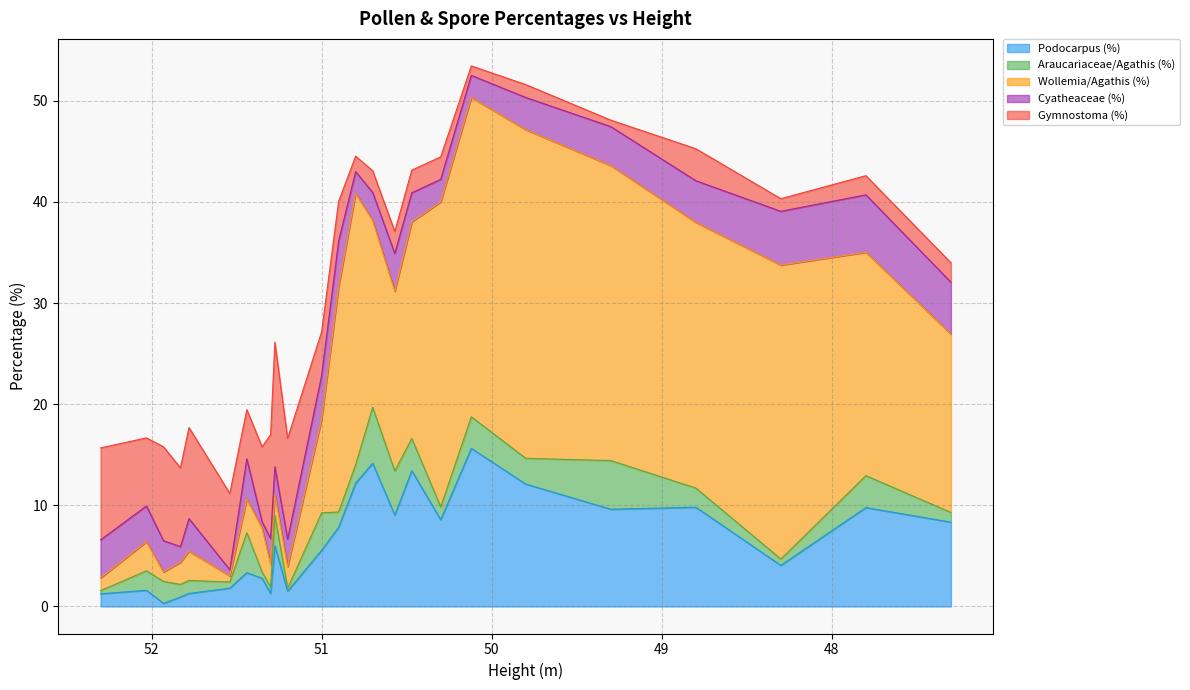

Which series ends up on top after the final intersection of Araucariaceae/Agathis (%) and Cyatheaceae (%)?

Cyatheaceae (%)